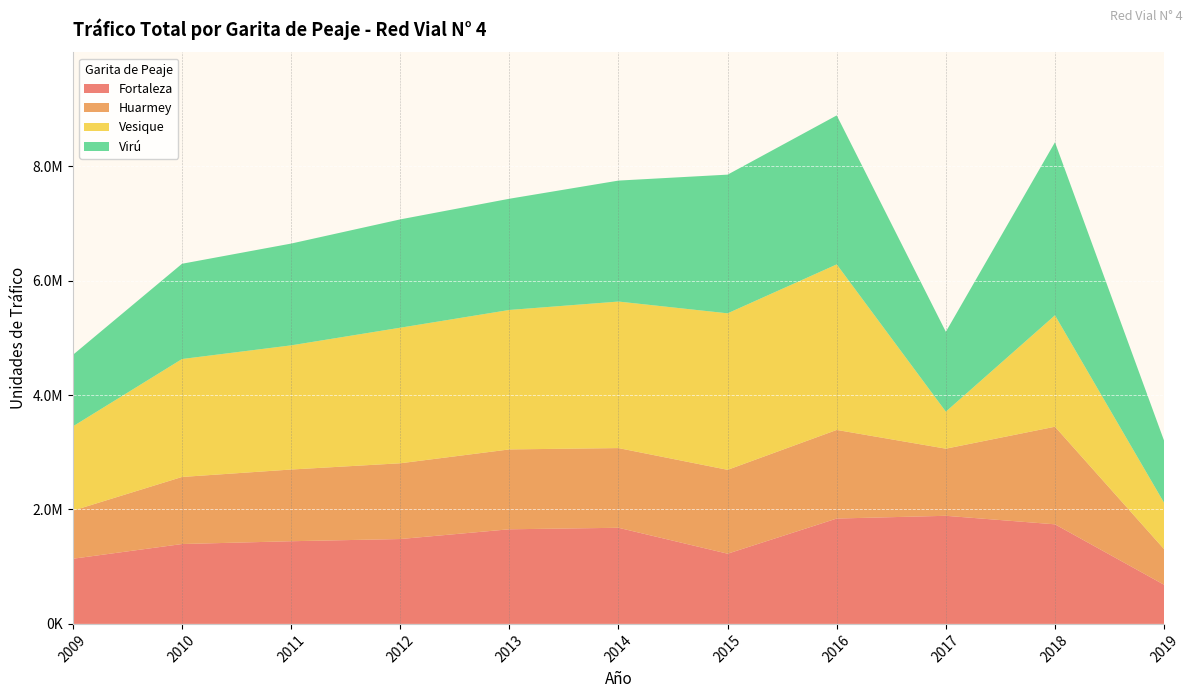

Reading left to right, what are all the values shown in this chart?

Fortaleza: 2009=1139096	2010=1396088	2011=1445226	2012=1483724	2013=1653948	2014=1680336	2015=1227238	2016=1841704	2017=1889654	2018=1740609	2019=684323
Huarmey: 2009=840620	2010=1172556	2011=1253428	2012=1324106	2013=1396056	2014=1393080	2015=1466128	2016=1548978	2017=1173309	2018=1706343	2019=622637
Vesique: 2009=1473194	2010=2061576	2011=2170350	2012=2369824	2013=2437870	2014=2561228	2015=2735564	2016=2893768	2017=647222	2018=1947469	2019=809729
Virú: 2009=1249846	2010=1665146	2011=1779256	2012=1893328	2013=1943952	2014=2114652	2015=2424342	2016=2604142	2017=1396148	2018=3025202	2019=1085204